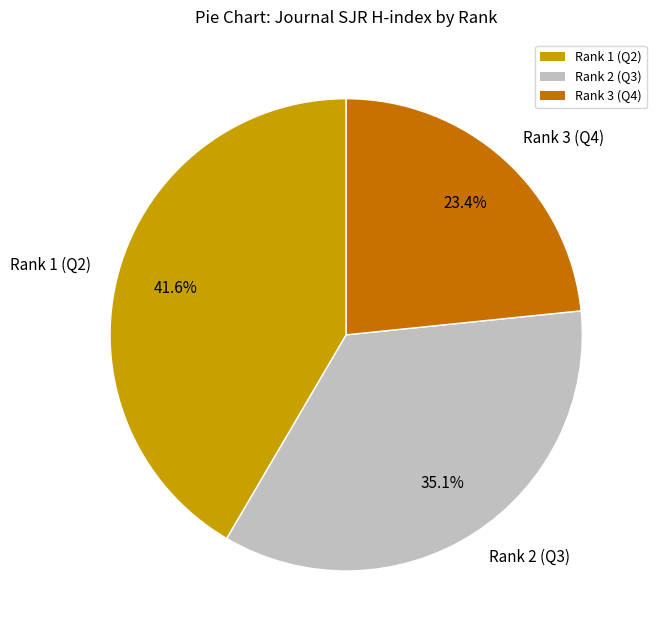

Rank the categories by value from lowest to highest.

Rank 3 (Q4), Rank 2 (Q3), Rank 1 (Q2)